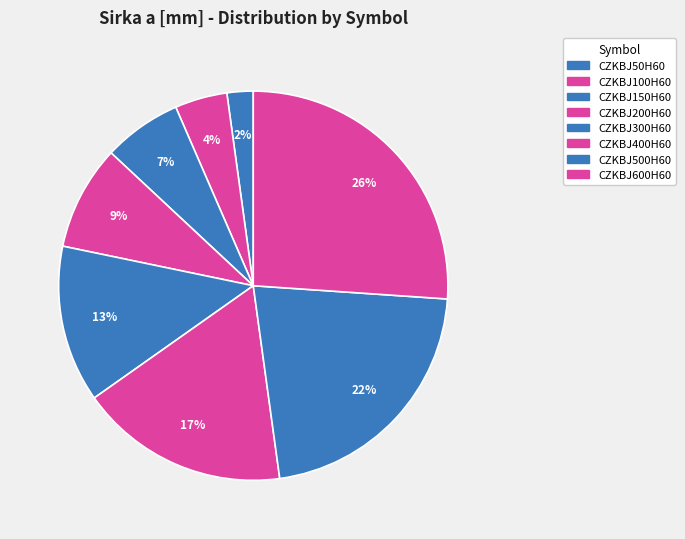

Does any single category account for the majority?

No